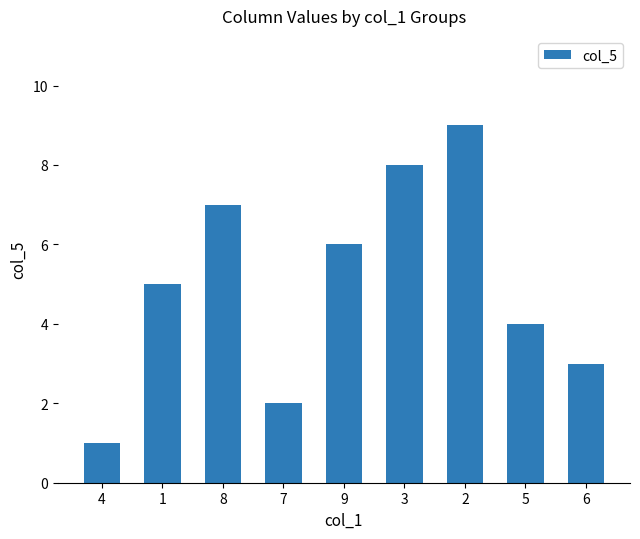

What is the sum of all values?

45